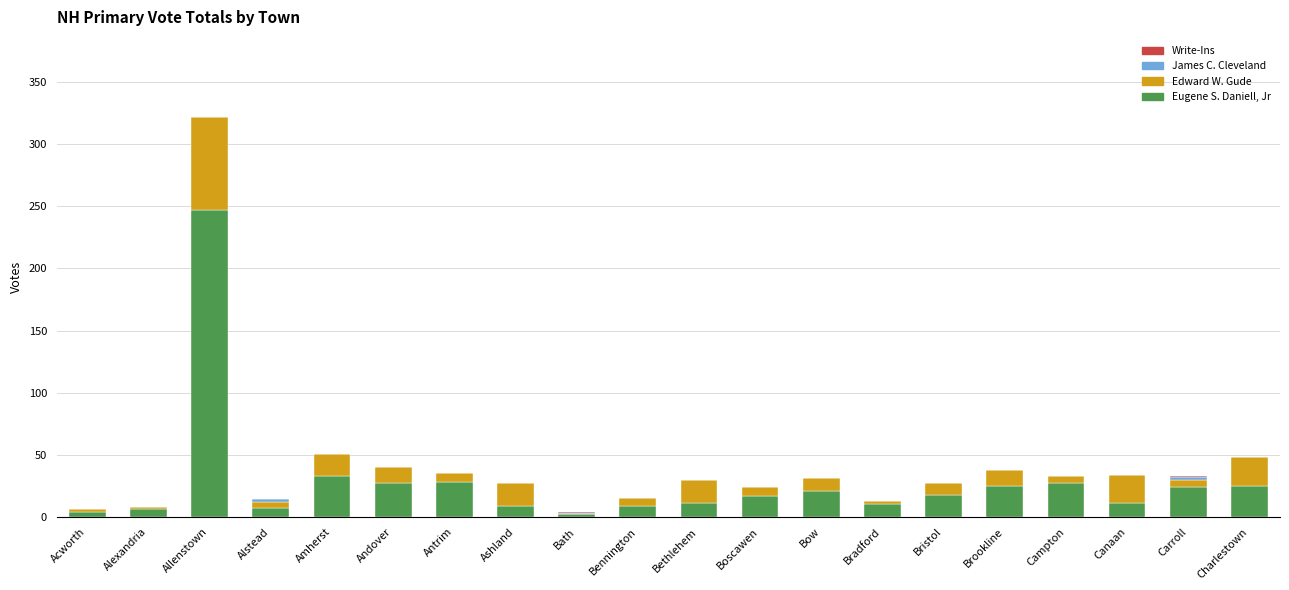

At which category is the sum across all series the highest?

Allenstown